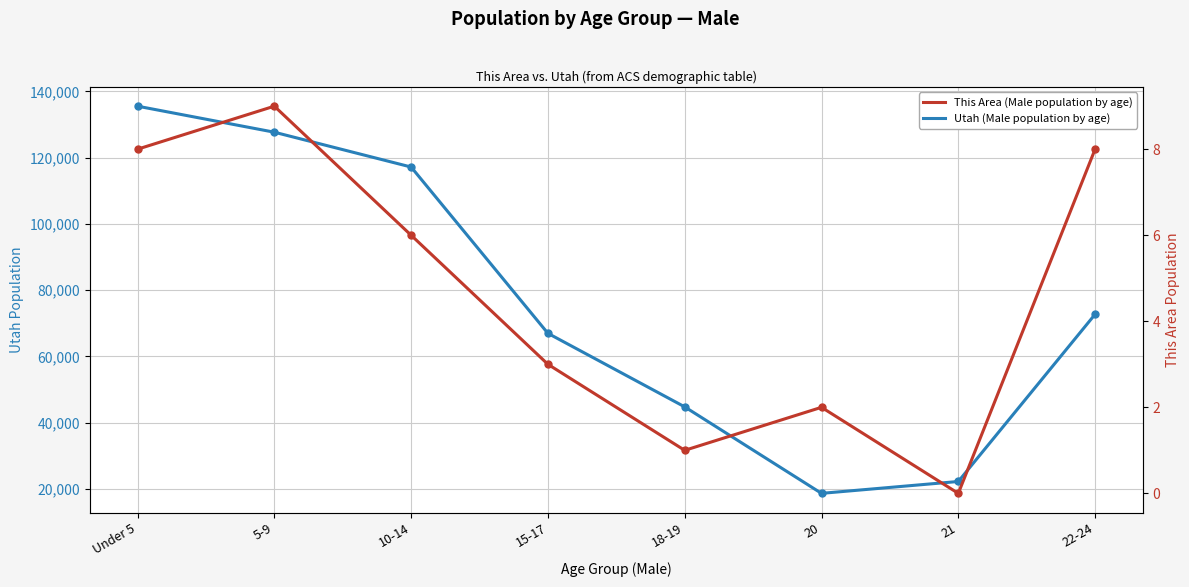

Is the value of Utah (Male population by age) at Under 5 greater than the value of This Area (Male population by age) at 22-24?

Yes